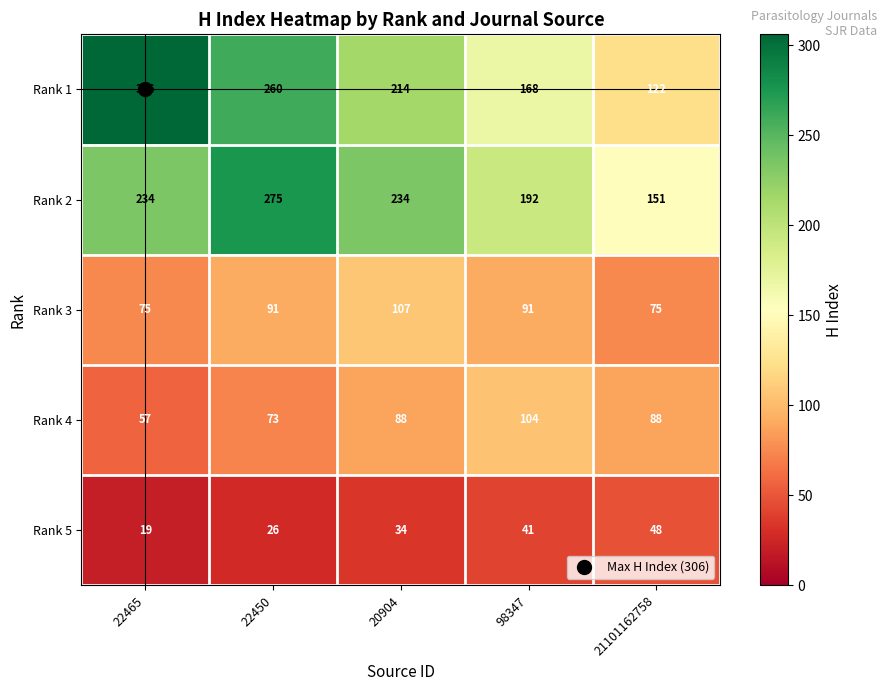

At which label does Rank 5 reach its minimum?

22465